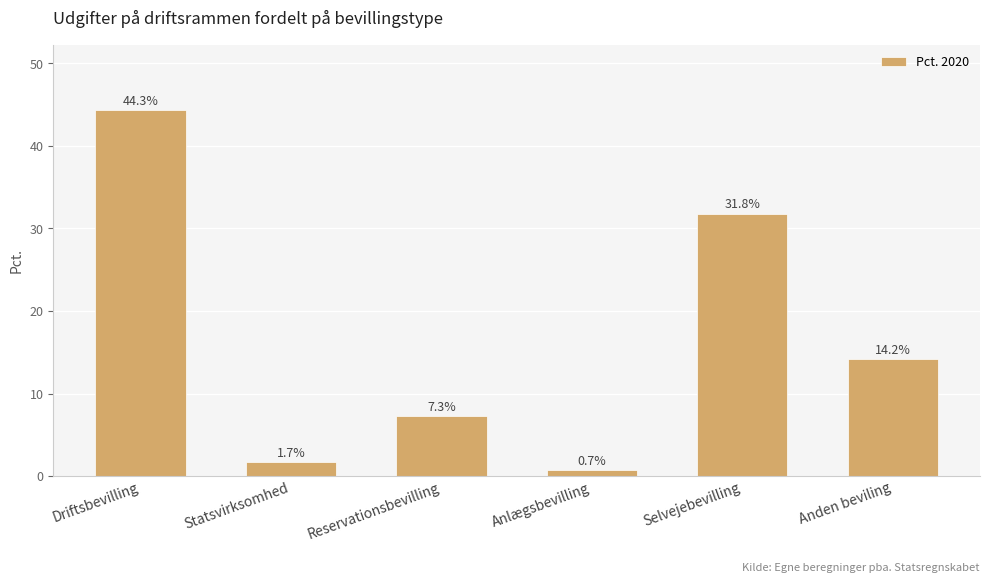

Does the chart contain stacked bars?

No